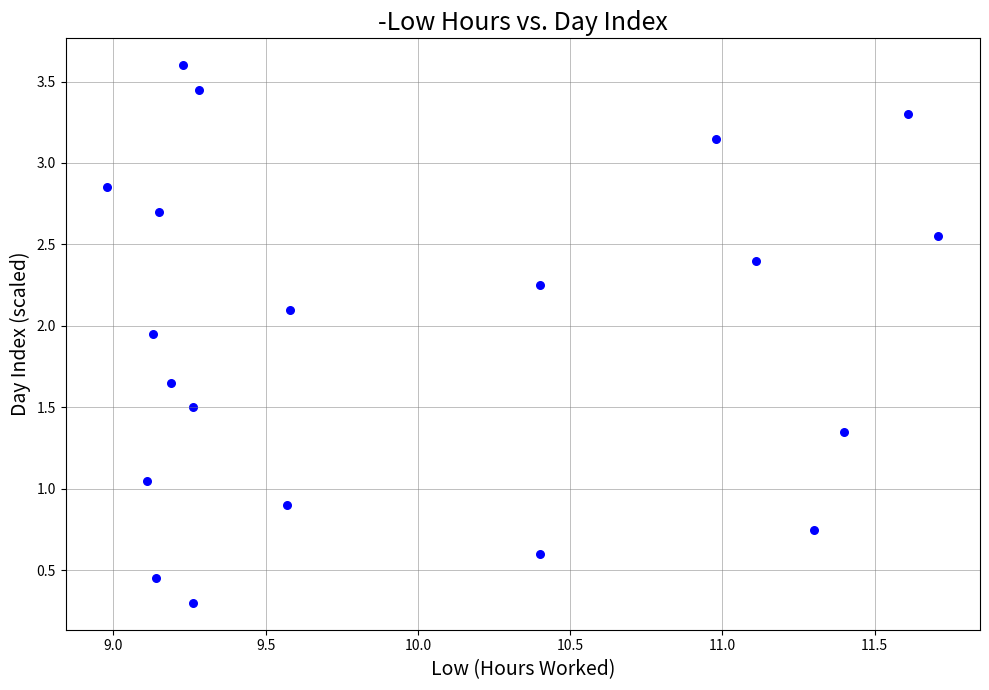

What is the range of Y values (max minus min)?

3.3